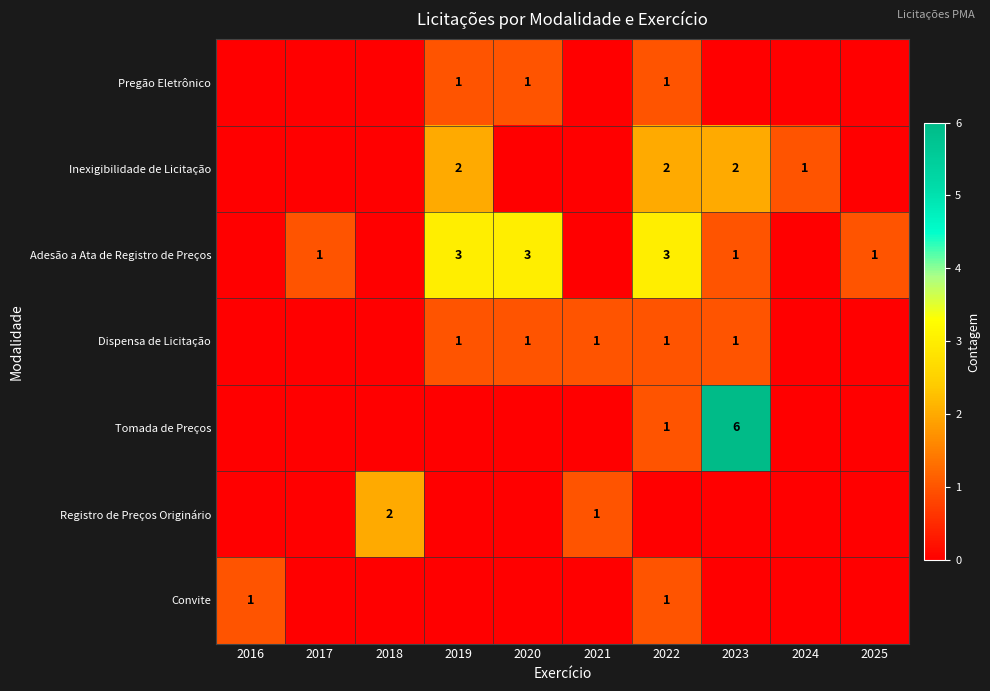

The Inexigibilidade de Licitação series shows 2 at 2023. True or false?

True